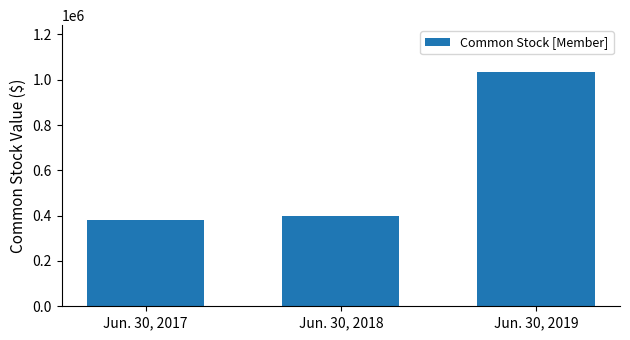

Which has a higher value, Jun. 30, 2019 or Jun. 30, 2018?

Jun. 30, 2019